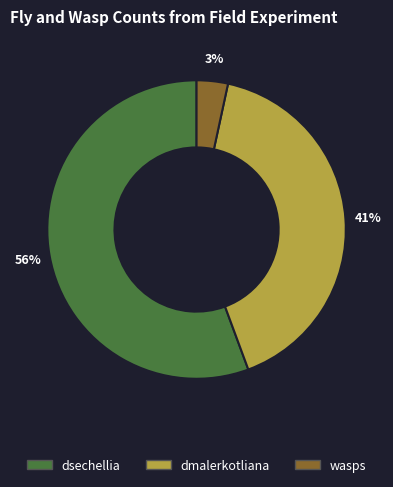

Does any single category account for the majority?

Yes